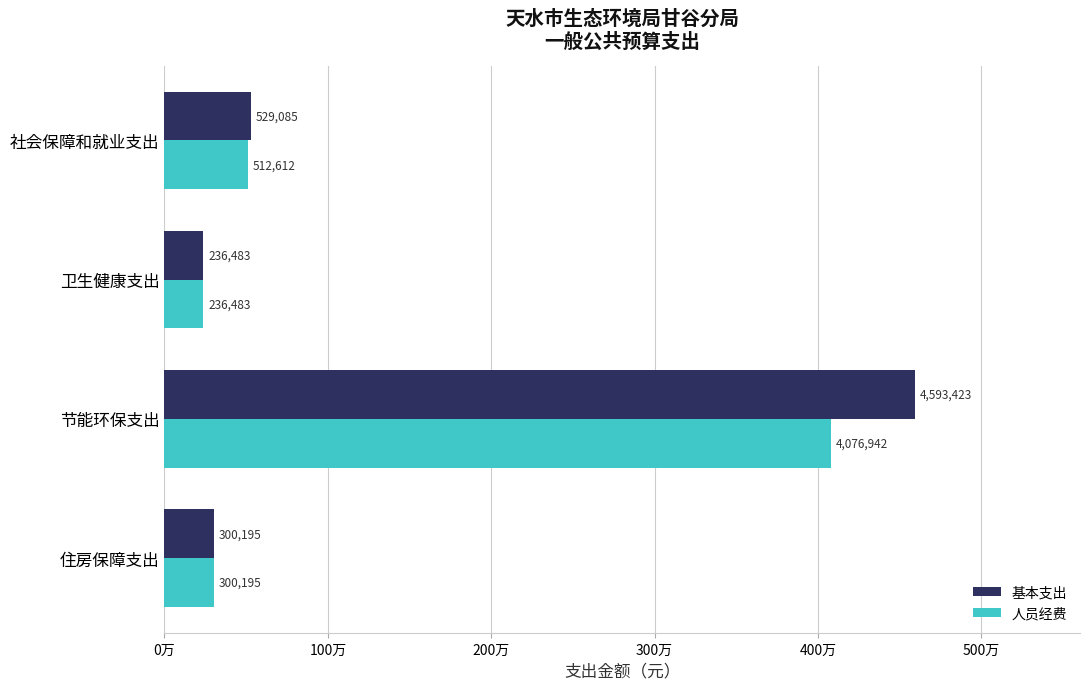

Rank the series by their maximum value, from lowest to highest.

人员经费, 基本支出